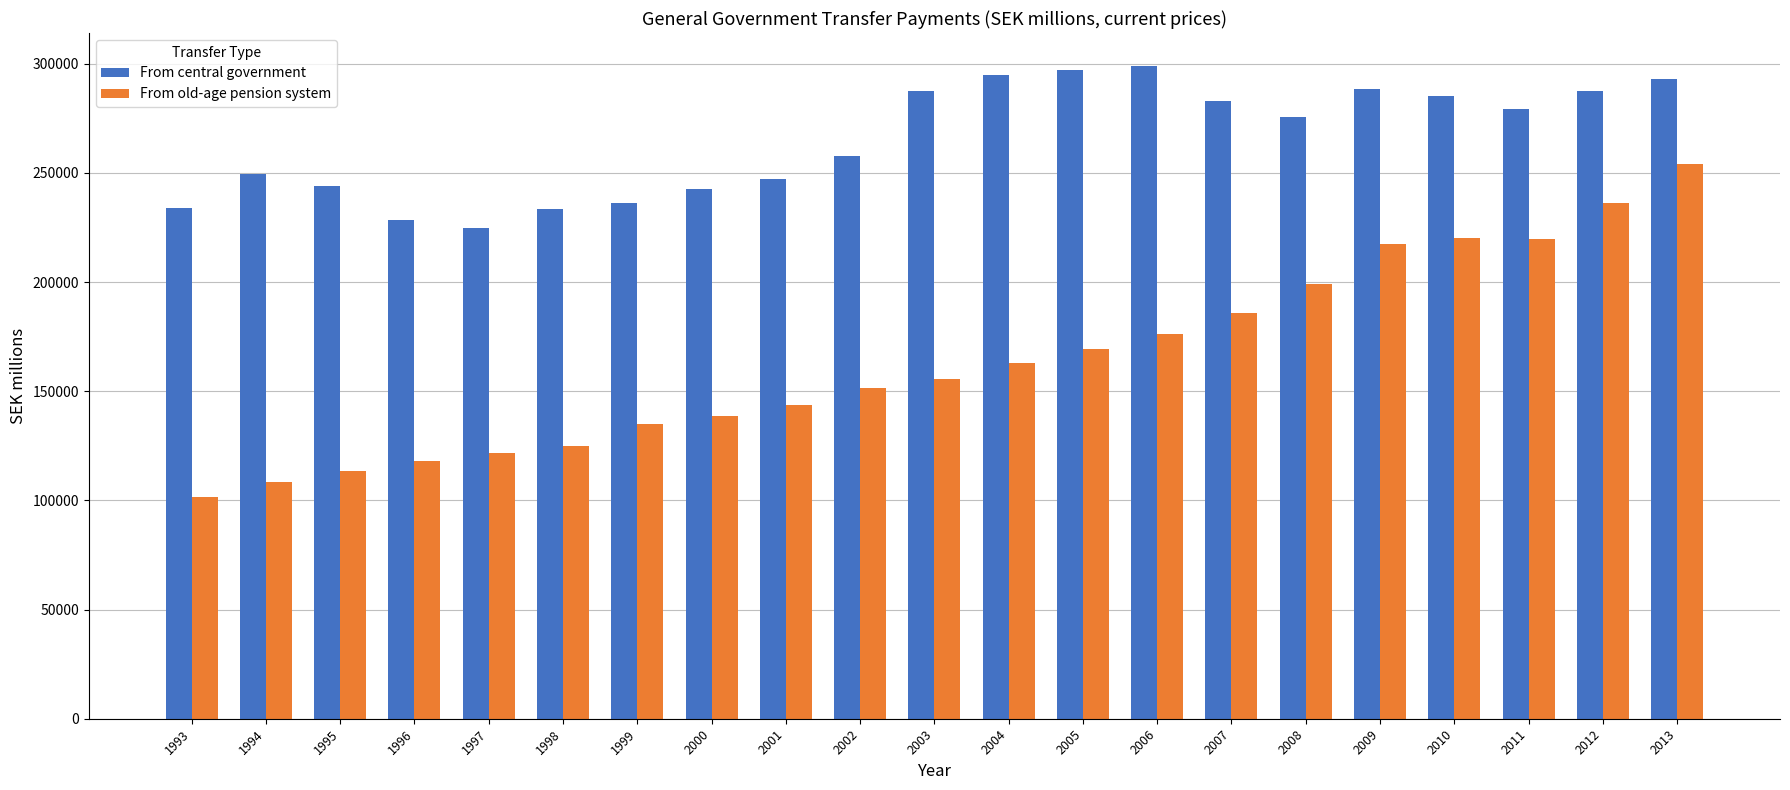

At which label does From old-age pension system reach its peak?

2013